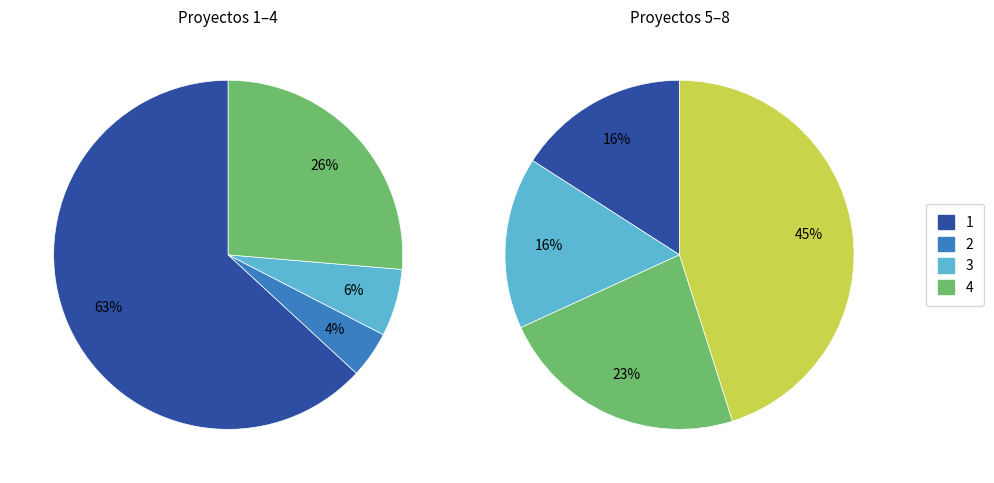

The RESISTOVI slice represents 17% of the pie. True or false?

False